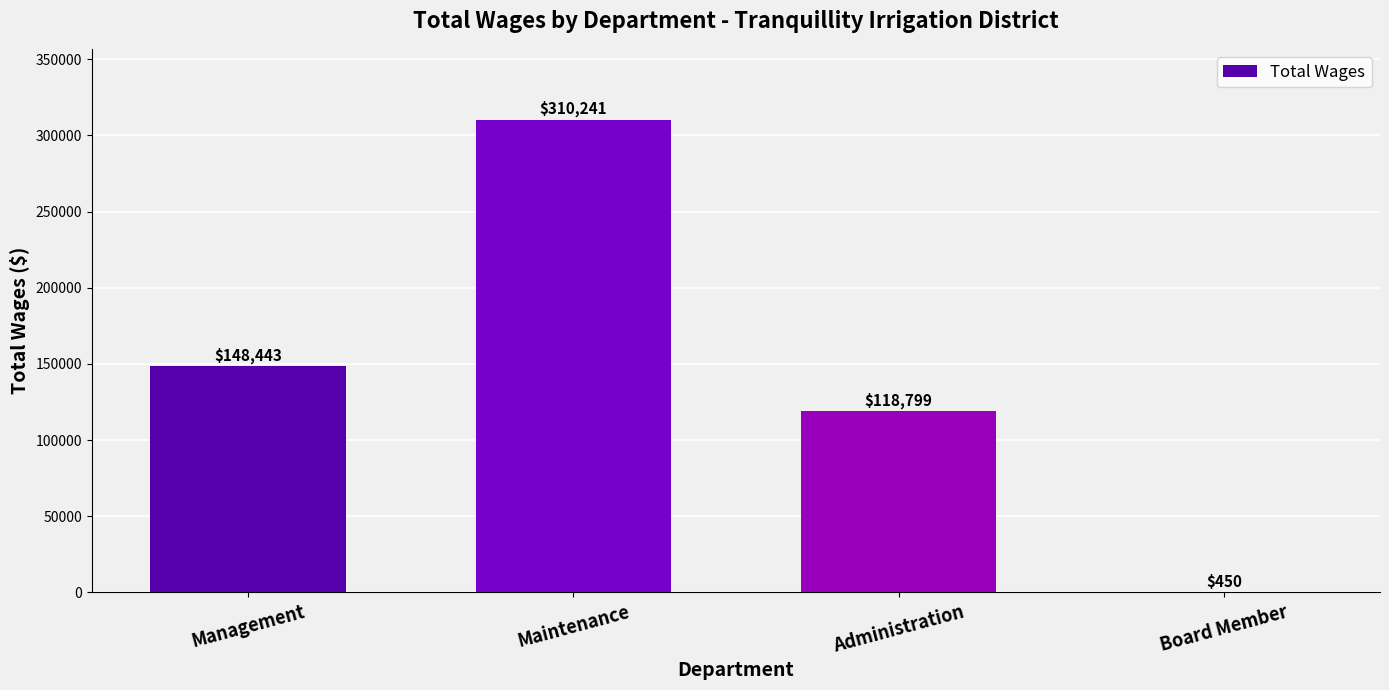

Which label corresponds to the largest value in the chart?

Maintenance